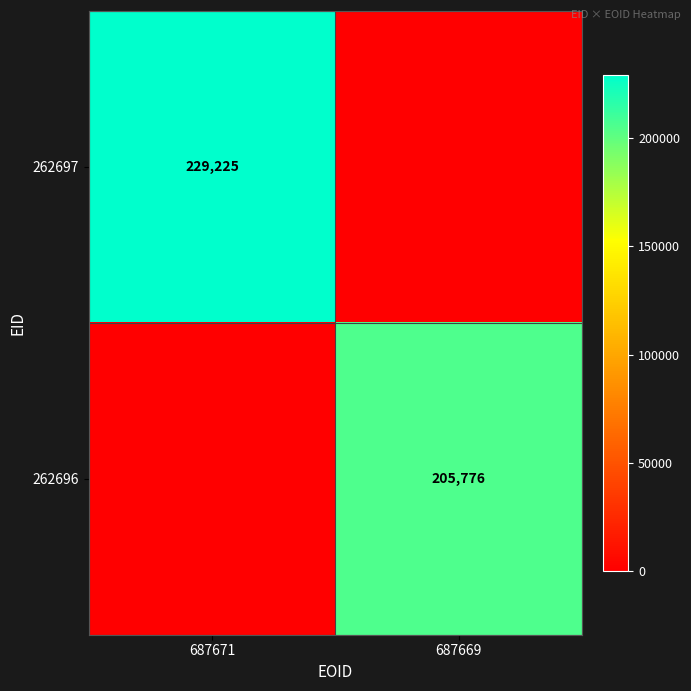

The value of 262697 at 687671 is 154984. True or false?

False